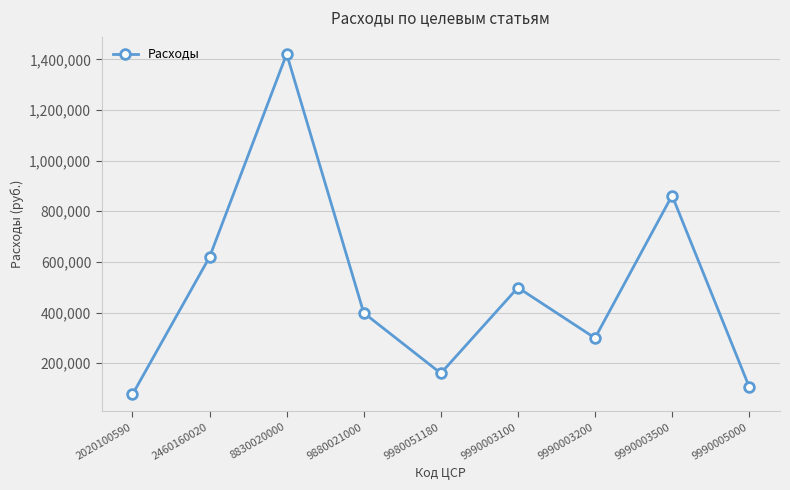

Reading left to right, transcribe all the data shown in this chart.

77000.0	619500.0	1421341.1	398845.0	160400.0	498771.5	299489.0	862231.0	107152.1